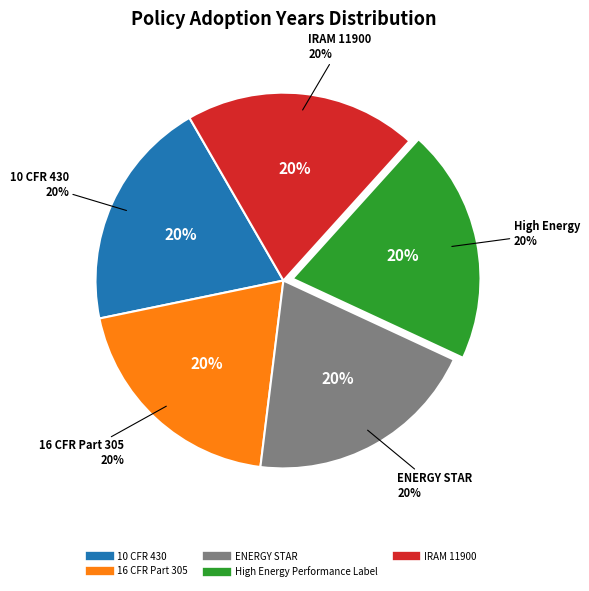

What is the total percentage of 10 CFR 430 and 16 CFR Part 305?

39.7%